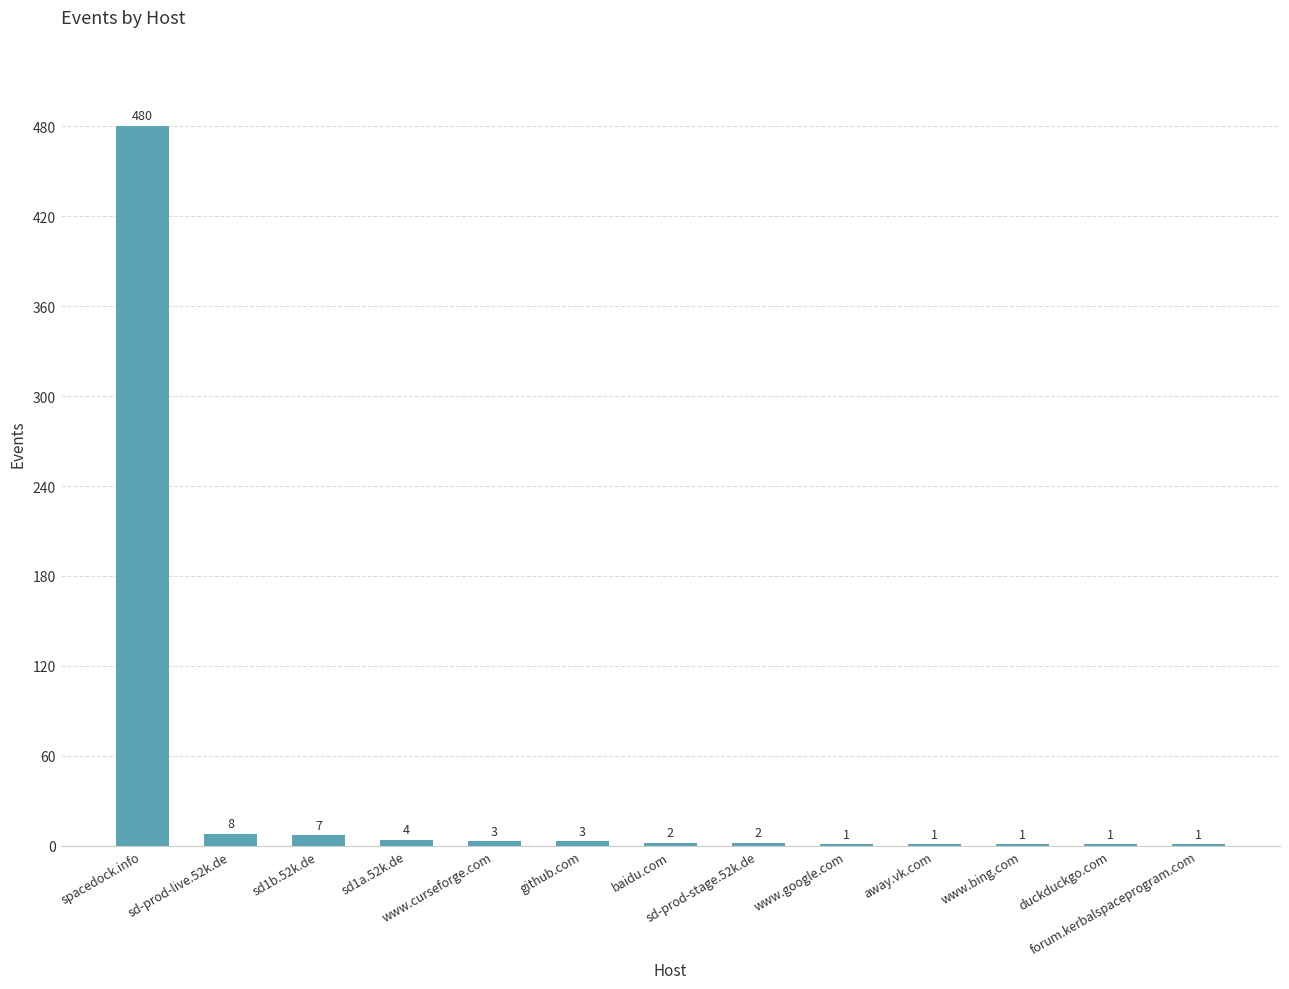

What is the maximum value shown in the chart?

480